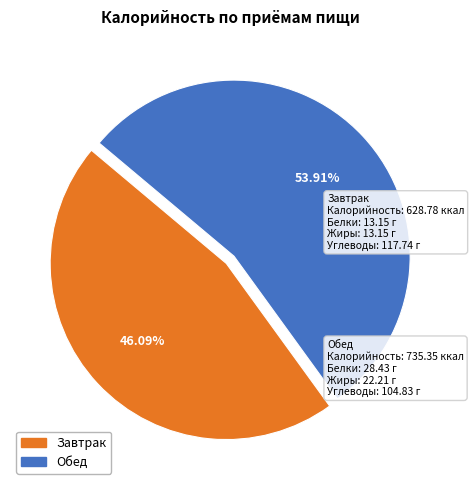

Approximately how many times larger is the value at Обед compared to Завтрак?

1.2